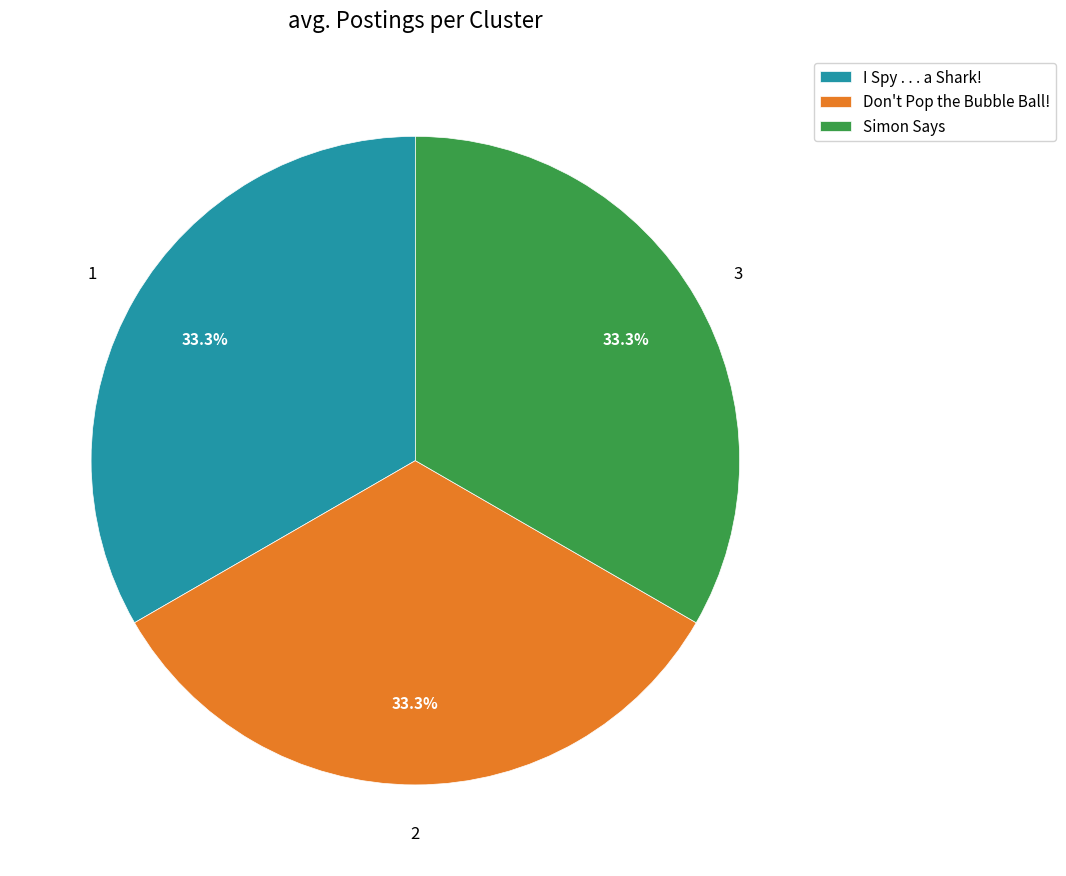

What percentage do Don't Pop the Bubble Ball! and I Spy . . . a Shark! together represent?

66.7%